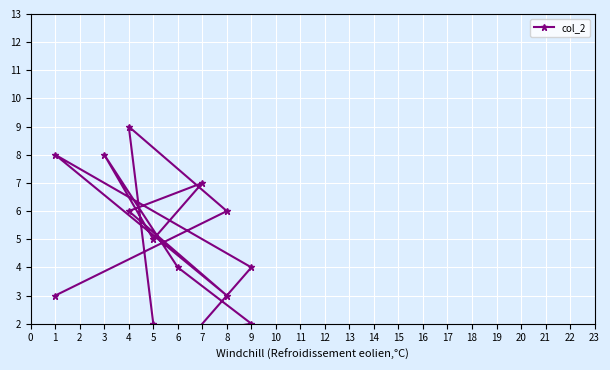

What is the change in value from 8 to 1?

+2